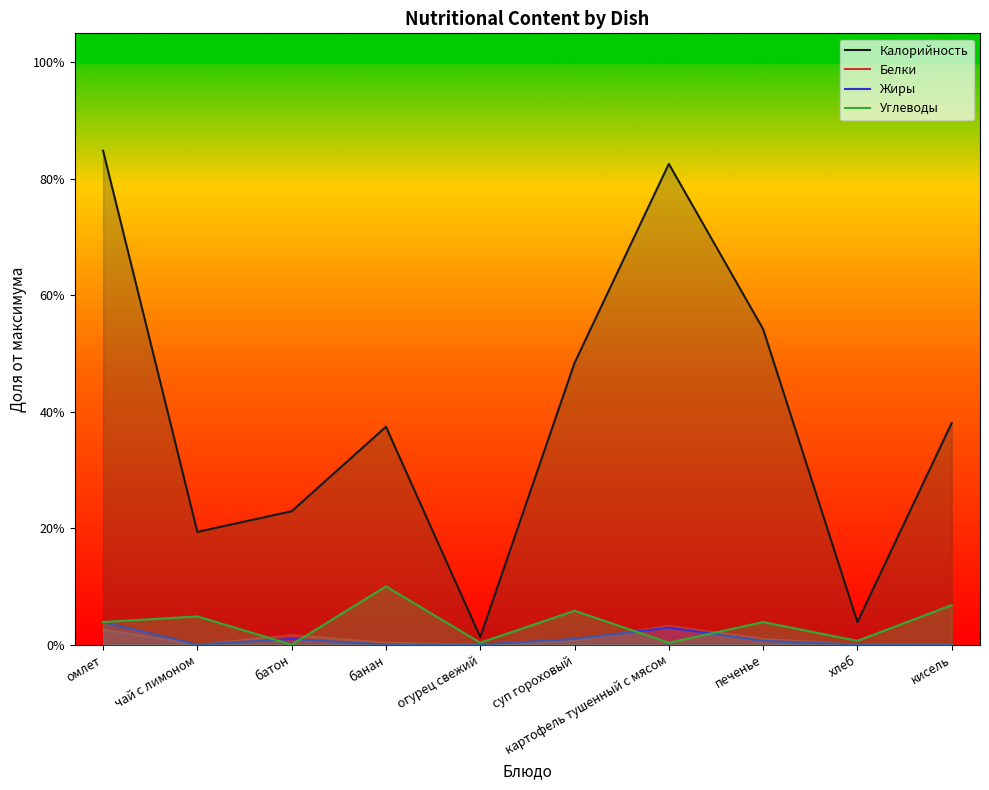

At картофель тушенный с мясом, list the series in order from largest to smallest.

Калорийность, Белки, Жиры, Углеводы